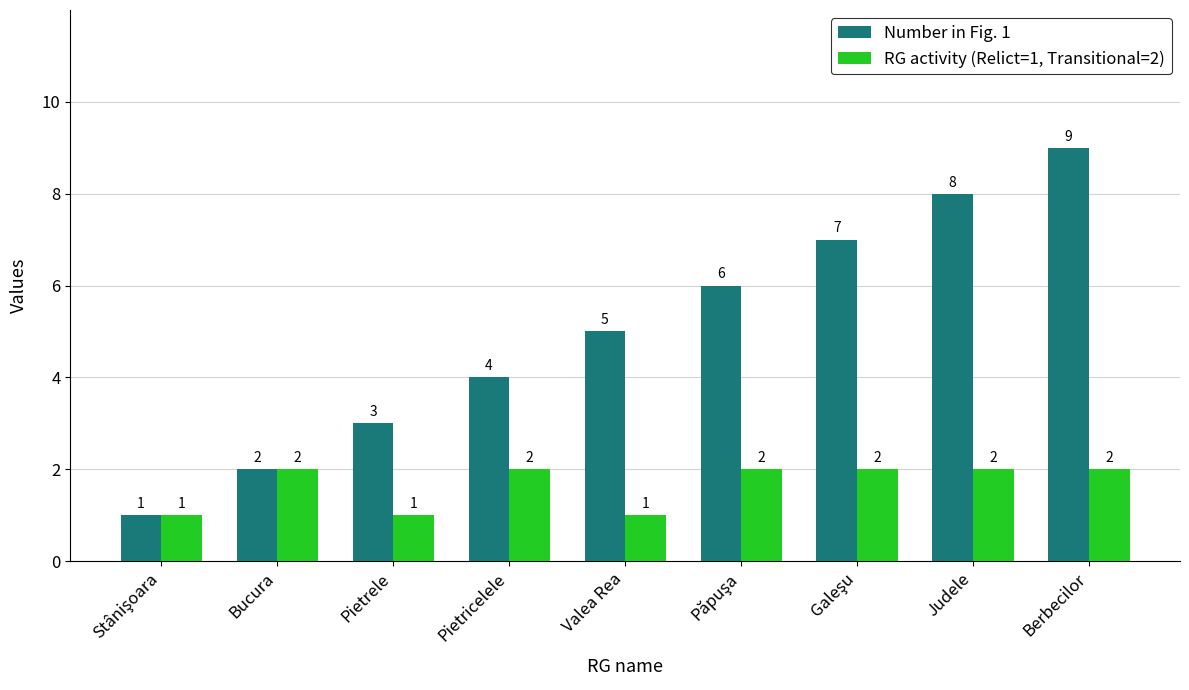

What is the total value across all series at Bucura?

4